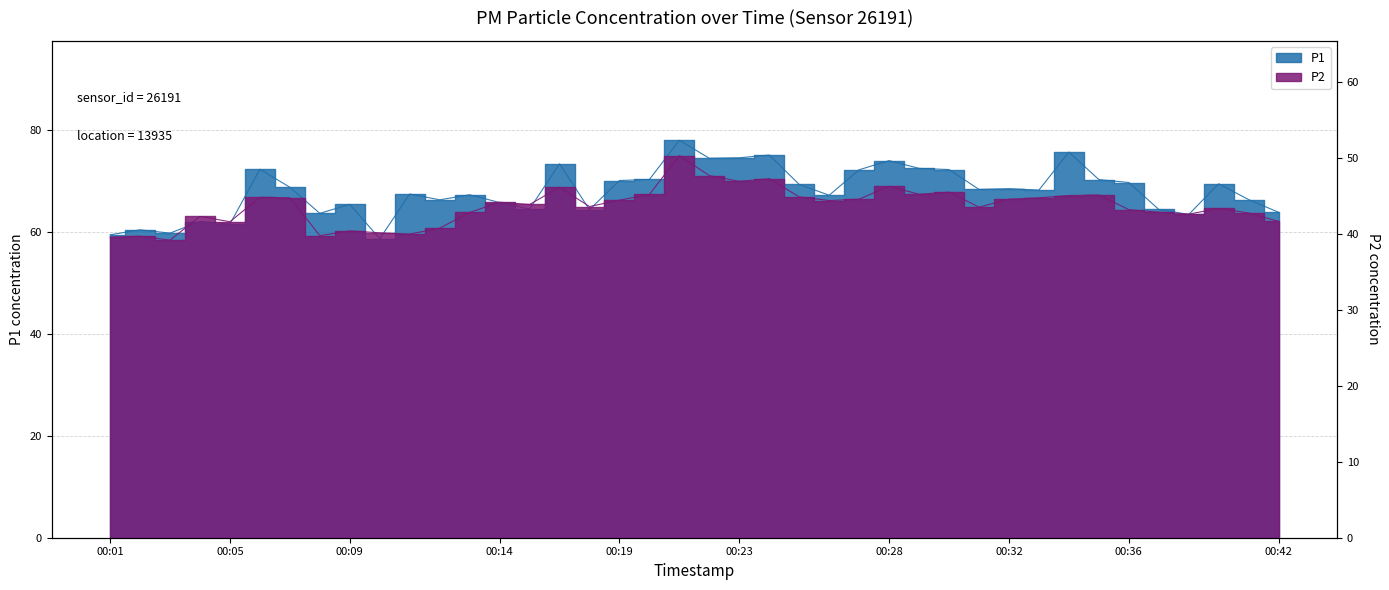

The P1 series shows 72.2 at 00:27. True or false?

True